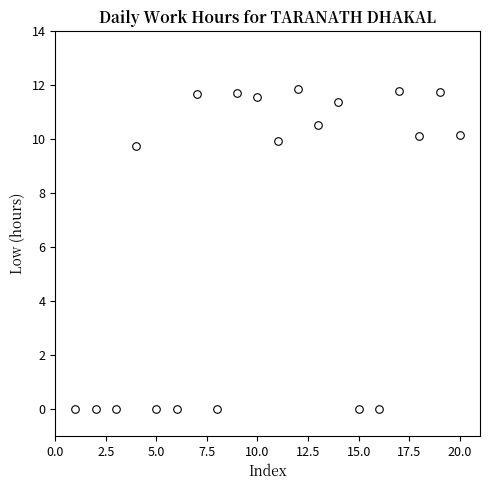

What is the range of X values (max minus min)?

19.0